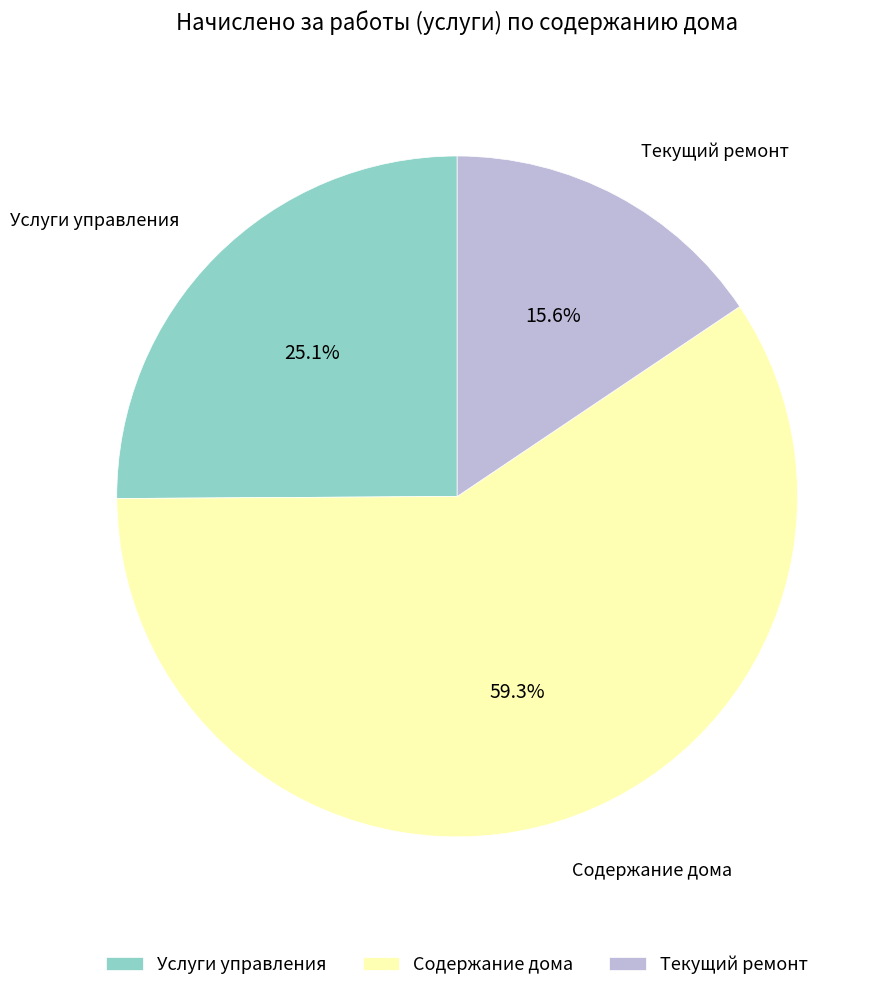

Is it true that Текущий ремонт is 1% of the pie?

False